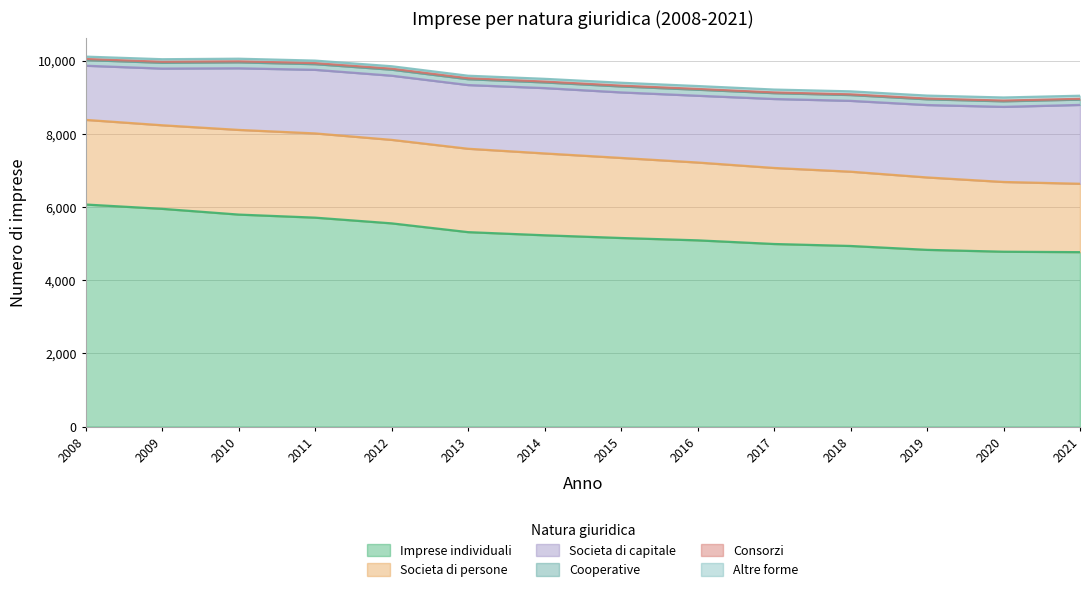

At which label does Consorzi first exceed 23?

2008